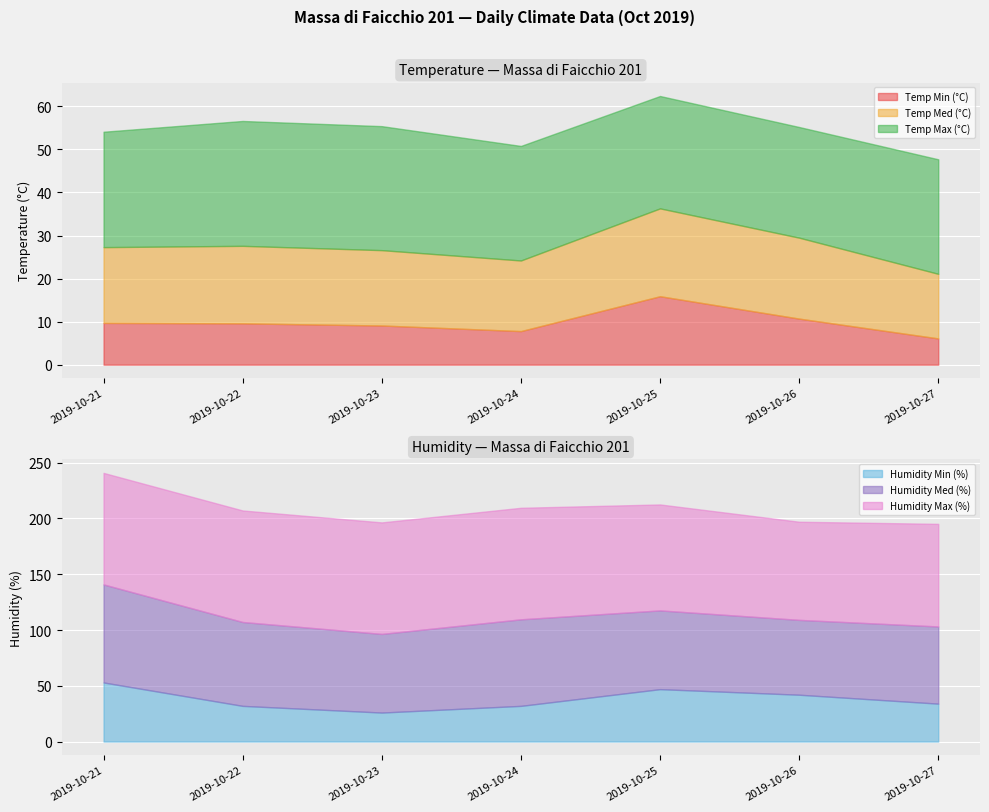

What is the maximum value for Temp Min (°C)?

15.9